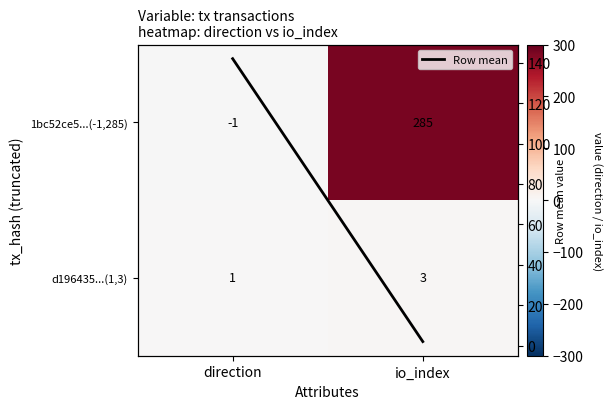

At how many categories does at least one series exceed 41?

2